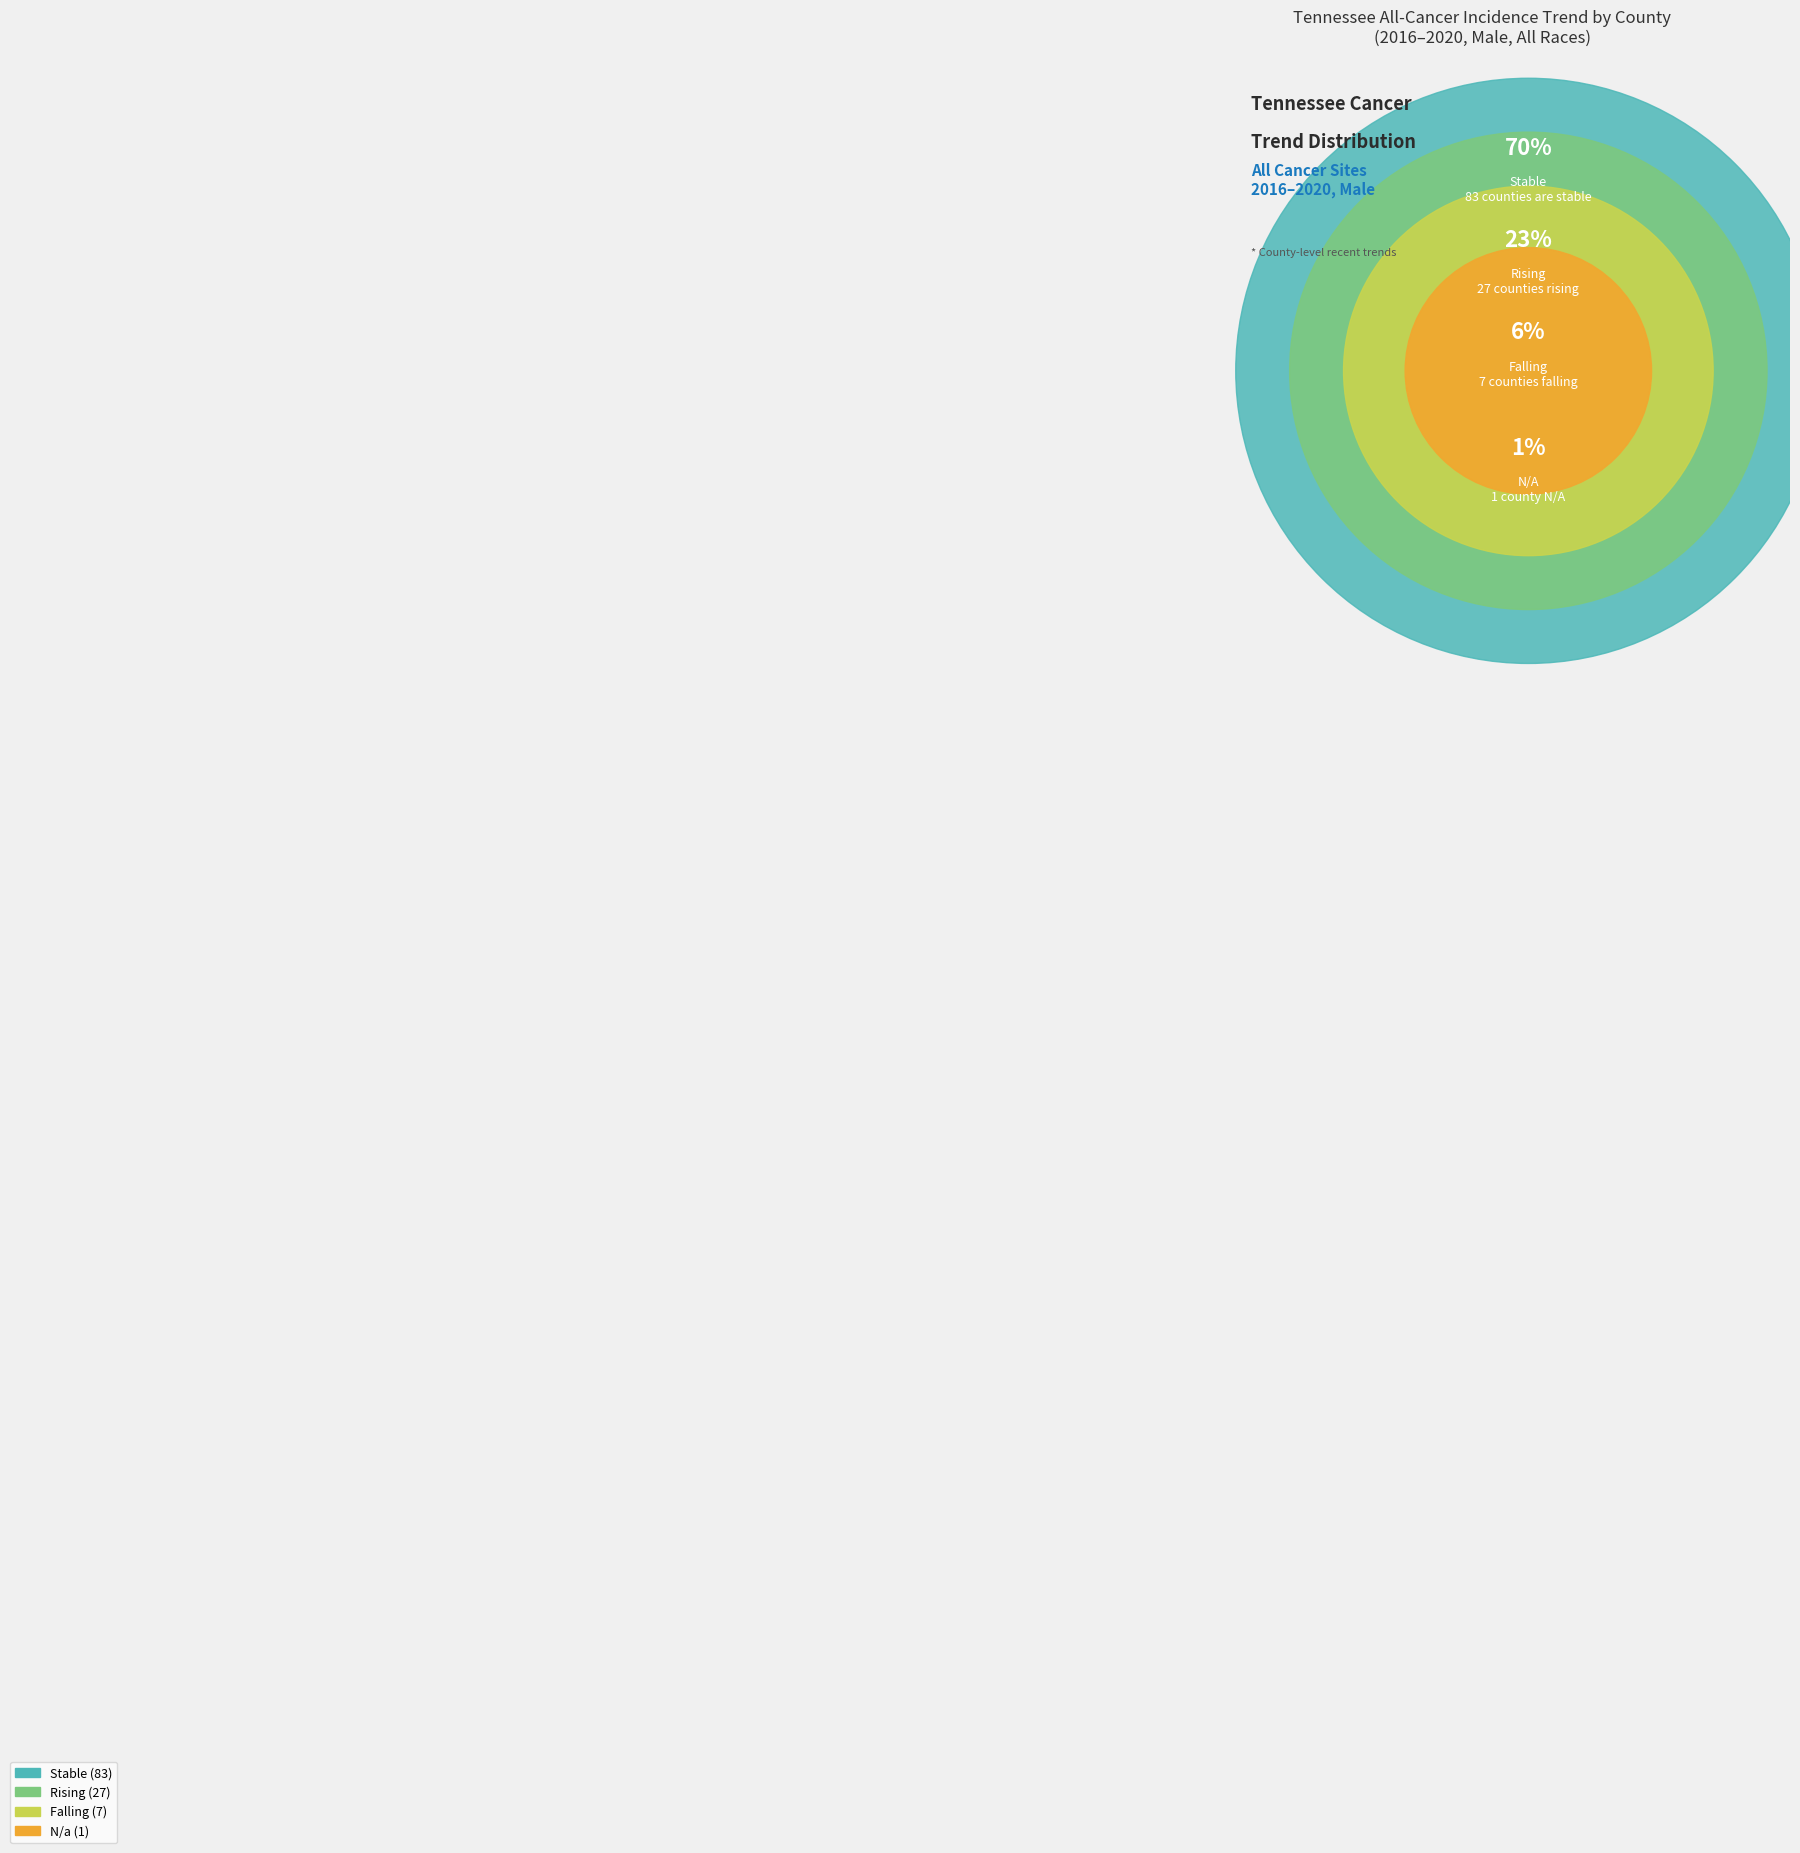

What is the largest slice in the pie chart?

stable